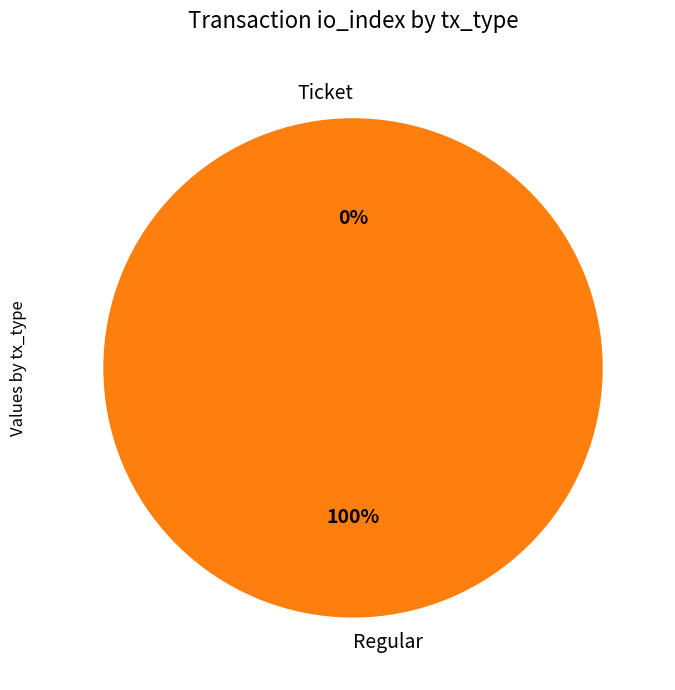

How many segments does this pie chart have?

2